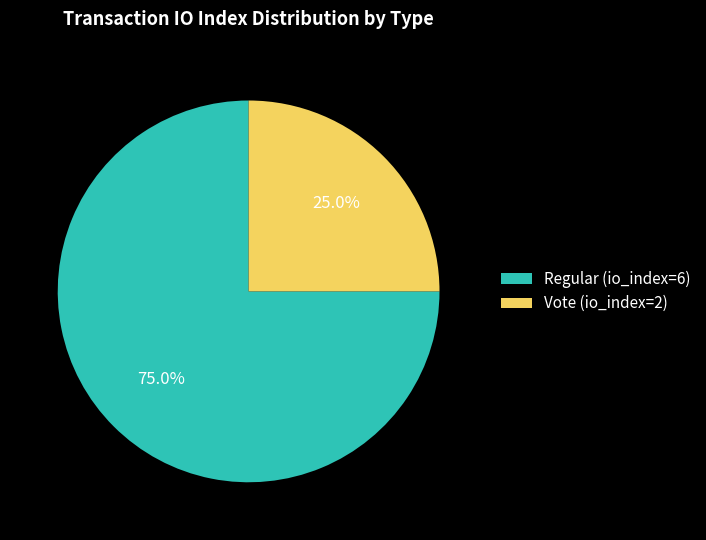

Do Regular (io_index=6) and Vote (io_index=2) together represent more than half of the pie?

Yes